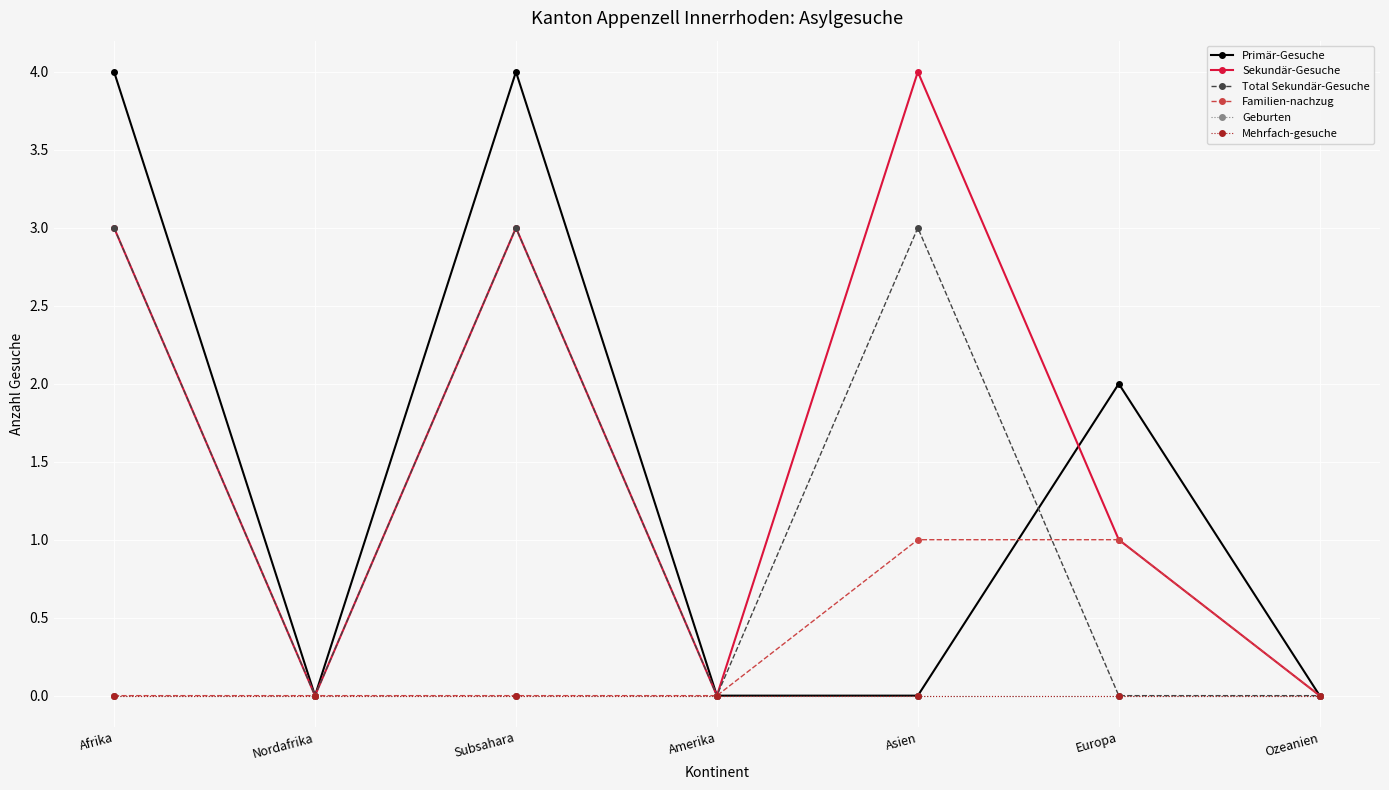

Which series has the largest range (max minus min)?

Primär-Gesuche